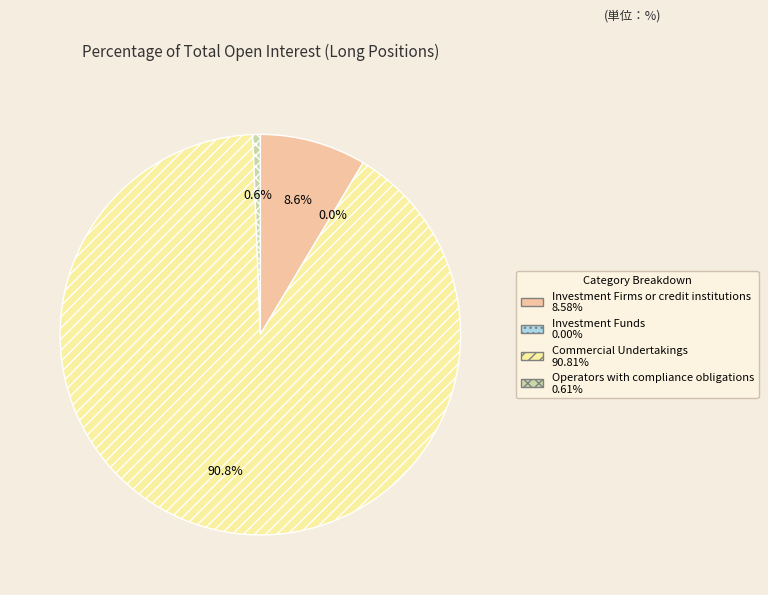

What is the largest slice in the pie chart?

Commercial Undertakings